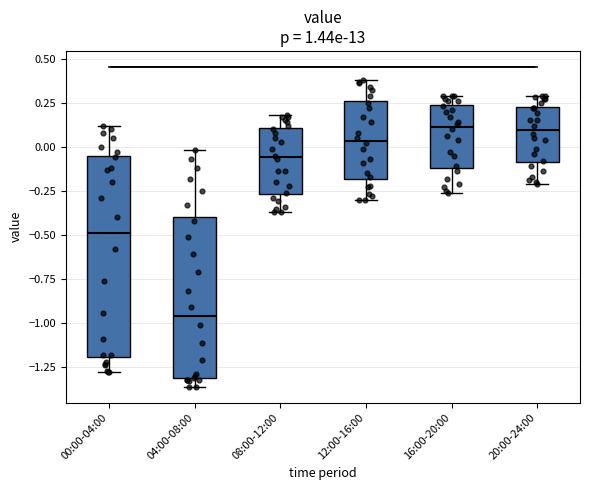

Reading left to right, transcribe this box plot: for each box, give where its median line is, the range the box spans, and where its two whiskers end, as read against the y-axis. The values are not printed on the chart, so give them approximately, as read against the axis.

00:00-04:00: median -0.50, box -1.20 to -0.05, whiskers -1.30 to 0.10
04:00-08:00: median -0.95, box -1.30 to -0.40, whiskers -1.35 to 0.00
08:00-12:00: median -0.05, box -0.25 to 0.10, whiskers -0.35 to 0.20
12:00-16:00: median 0.05, box -0.20 to 0.25, whiskers -0.30 to 0.40
16:00-20:00: median 0.10, box -0.10 to 0.25, whiskers -0.25 to 0.30
20:00-24:00: median 0.10, box -0.10 to 0.25, whiskers -0.20 to 0.30